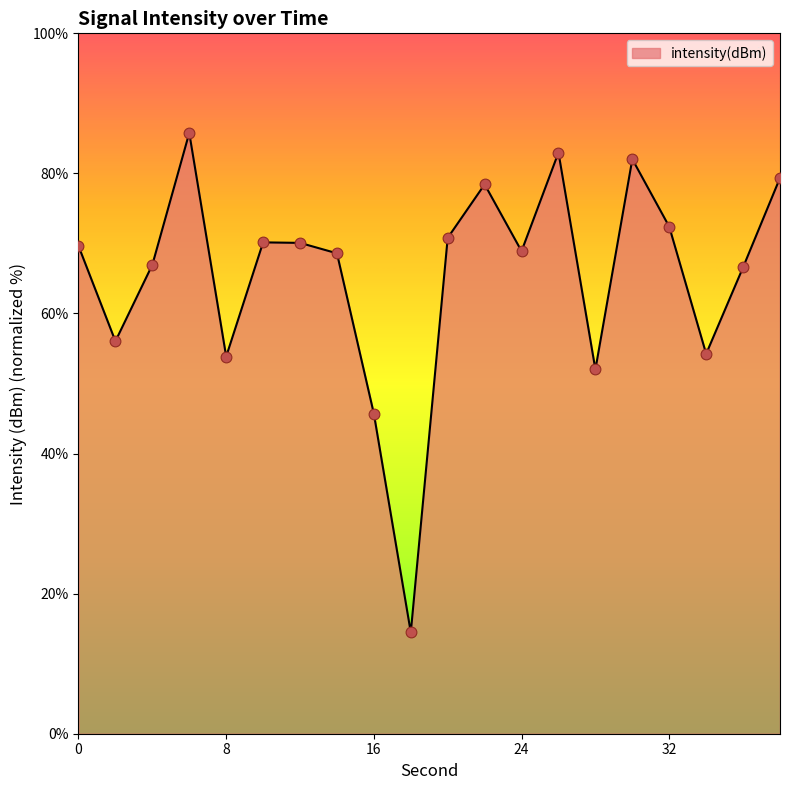

What is the minimum value shown in the chart?

14.5